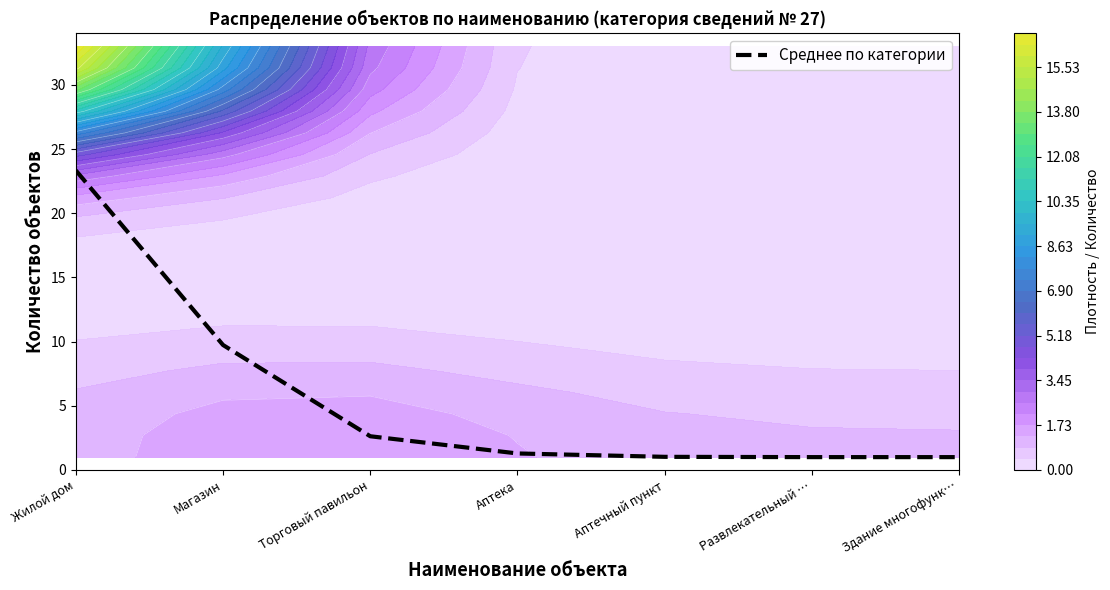

What is the change in value from Магазин to Развлекательный …?

-8.7